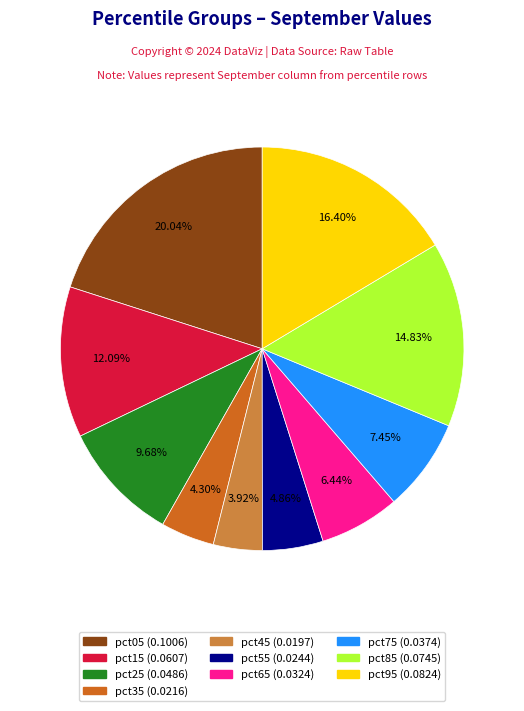

How many segments does this pie chart have?

10